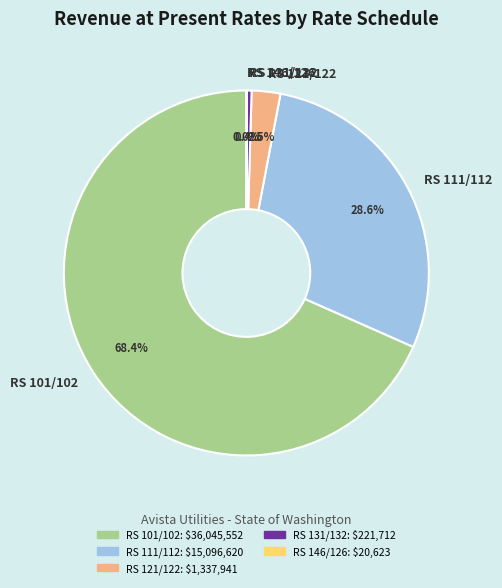

What is the largest slice in the pie chart?

RS 101/102